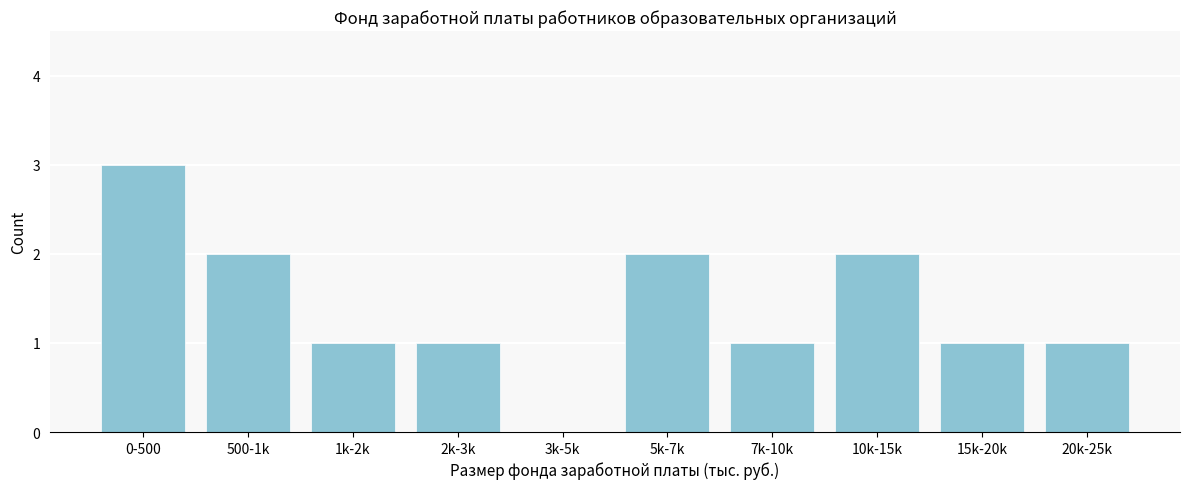

Reading left to right, what are all the values shown in this chart?

0-500=3	500-1k=2	1k-2k=1	2k-3k=1	3k-5k=0	5k-7k=2	7k-10k=1	10k-15k=2	15k-20k=1	20k-25k=1